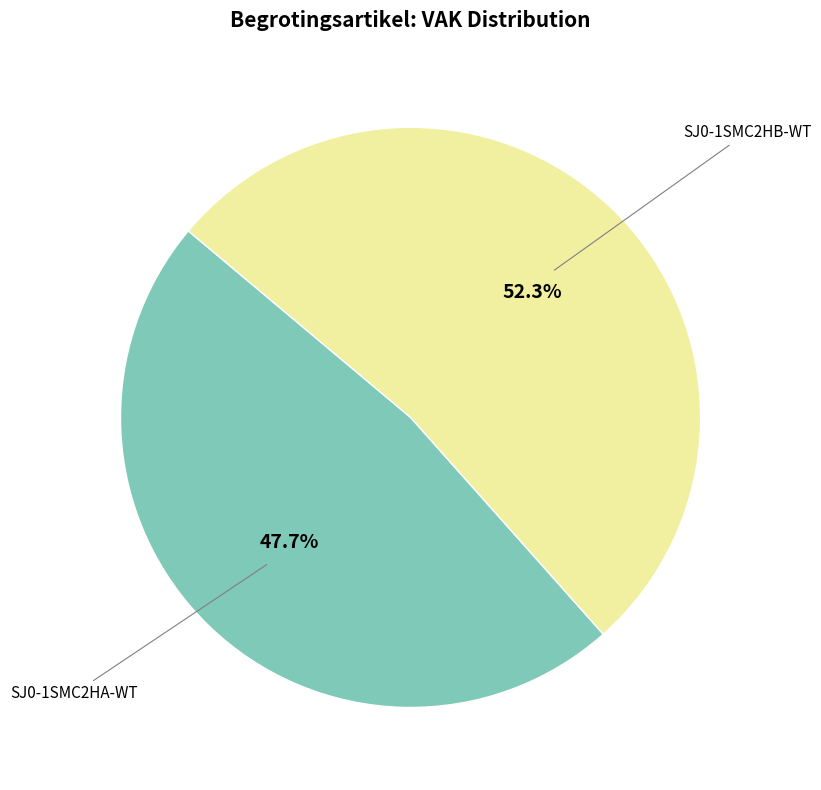

Count the number of slices in the pie.

2